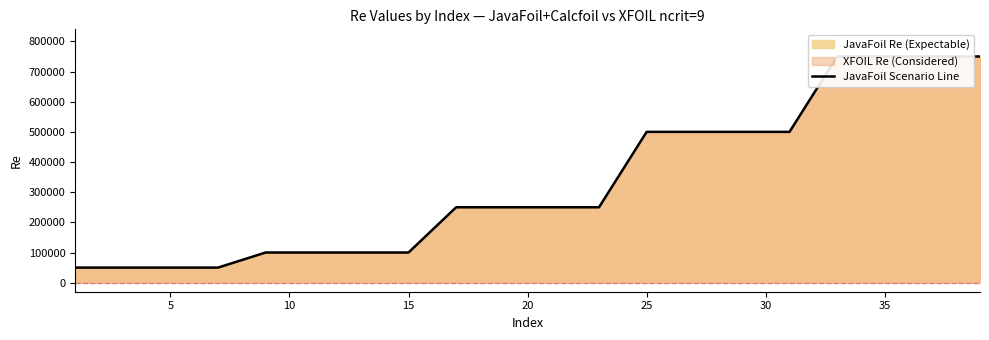

How many categories are shown in the chart?

20